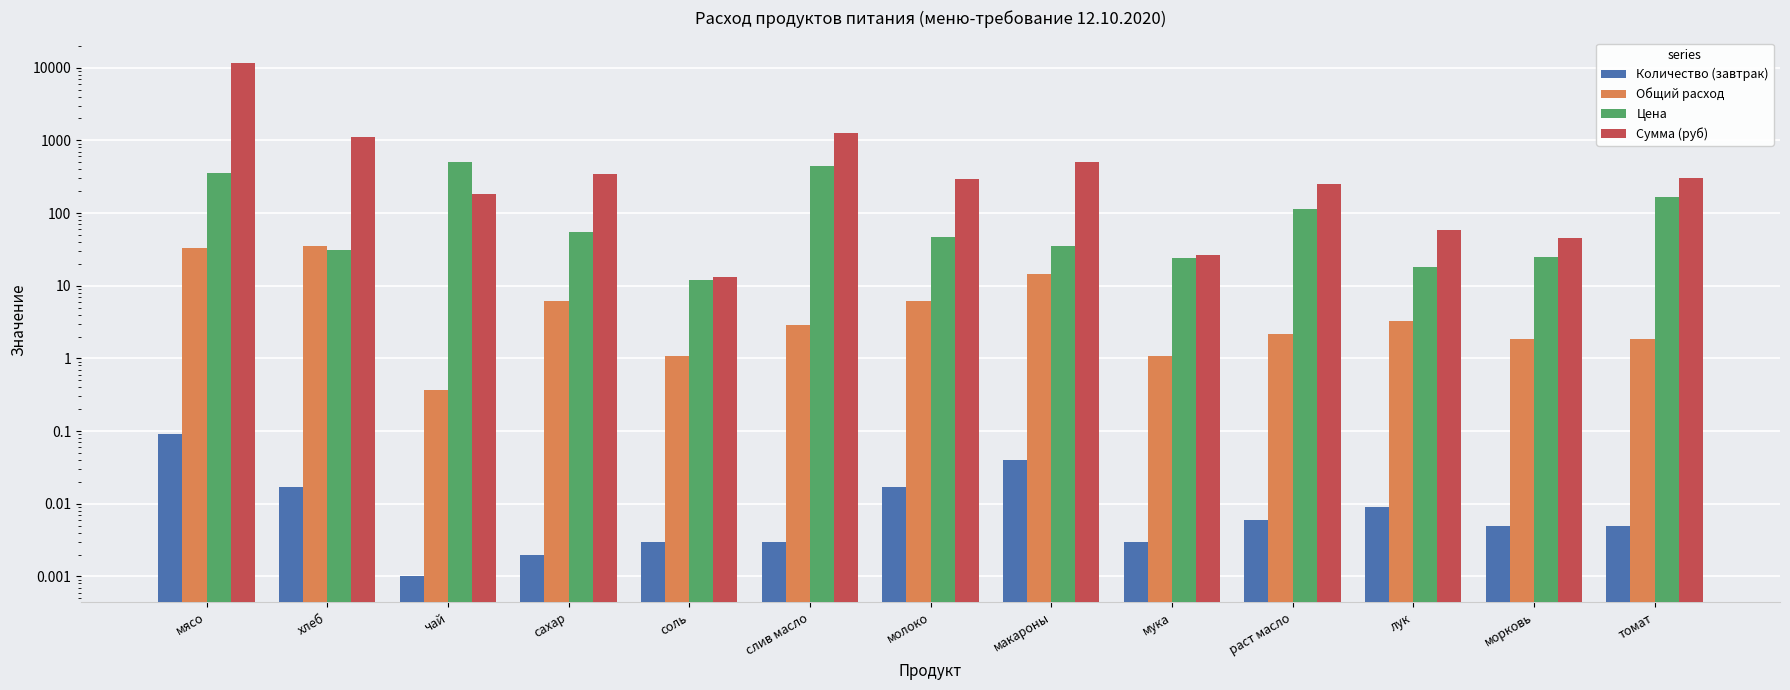

How many groups of bars are there?

13